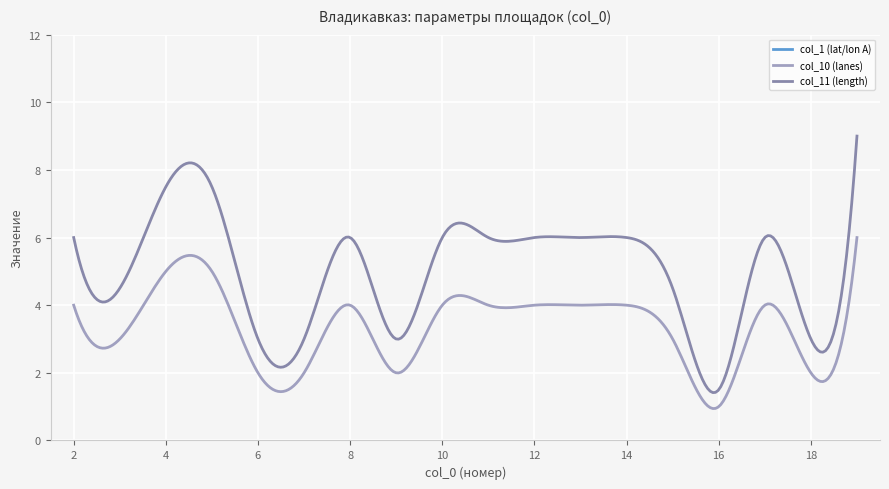

How many interior local valleys does the col_1 (lat/lon A) series have?

4